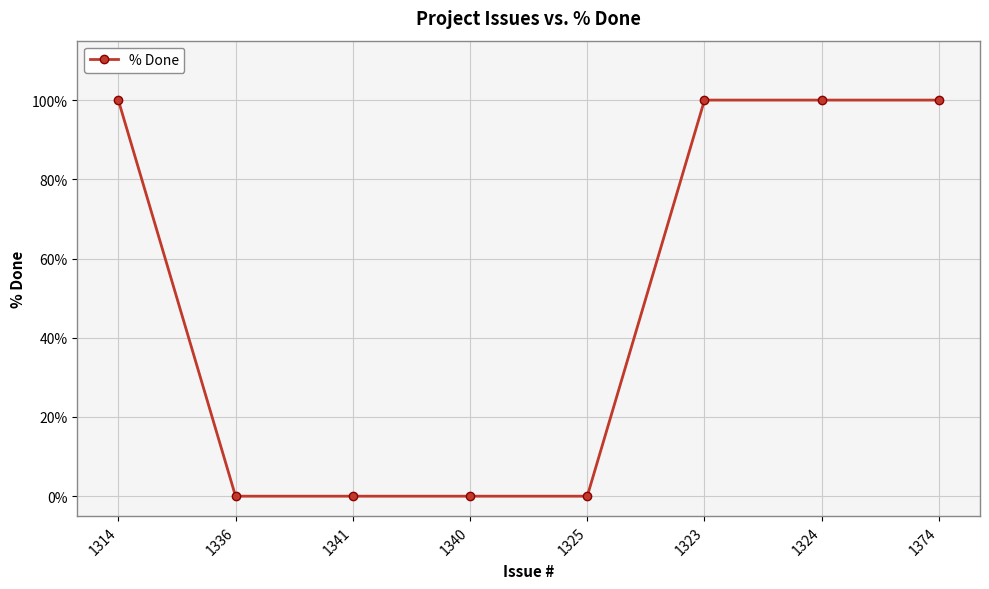

What is the difference between the second highest and minimum values?

100